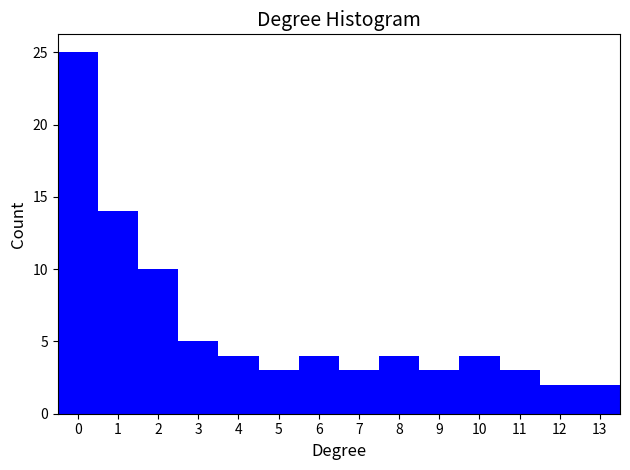

Which range on the x-axis has the tallest bar?

-0.5 to 0.5